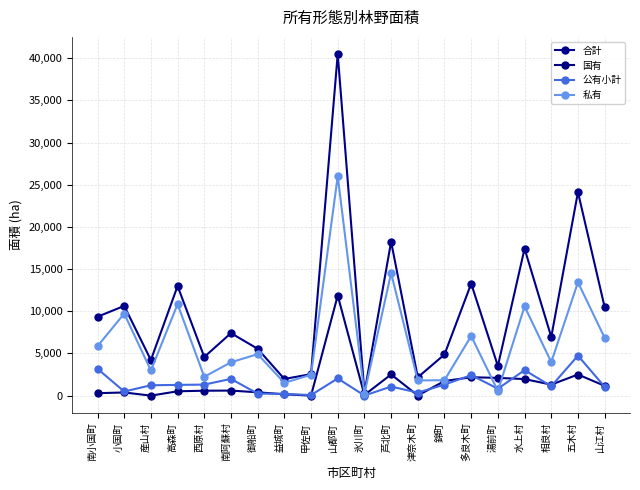

How many distinct data groups are displayed?

4